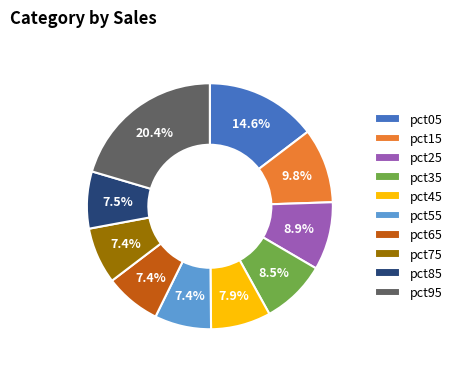

Between pct05 and pct35, which is larger?

pct05